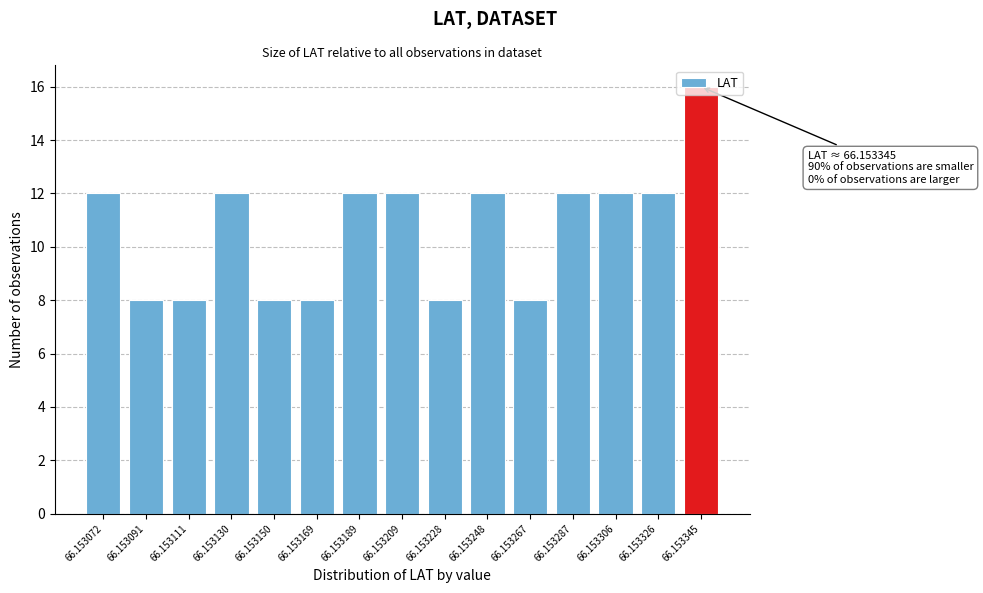

What is the sum of all values?

160